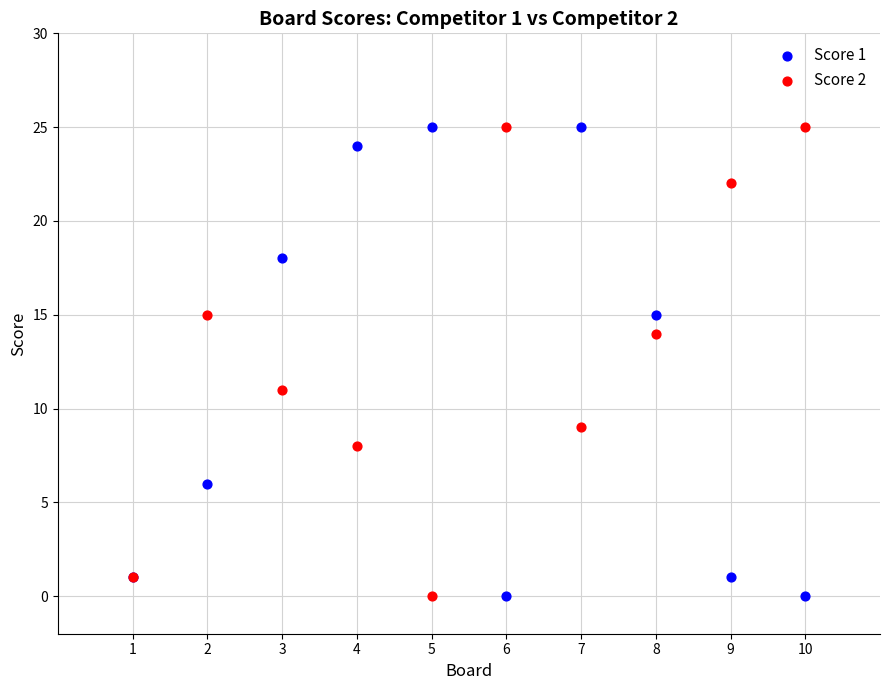

What are all the series names shown in the legend?

Score 1, Score 2